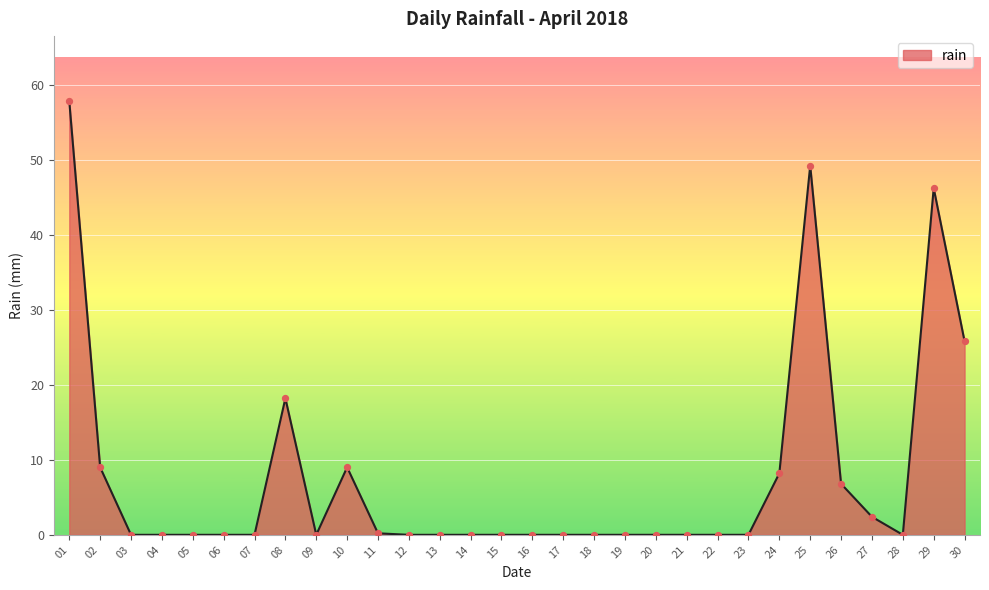

Between 10 and 13, which is larger?

10